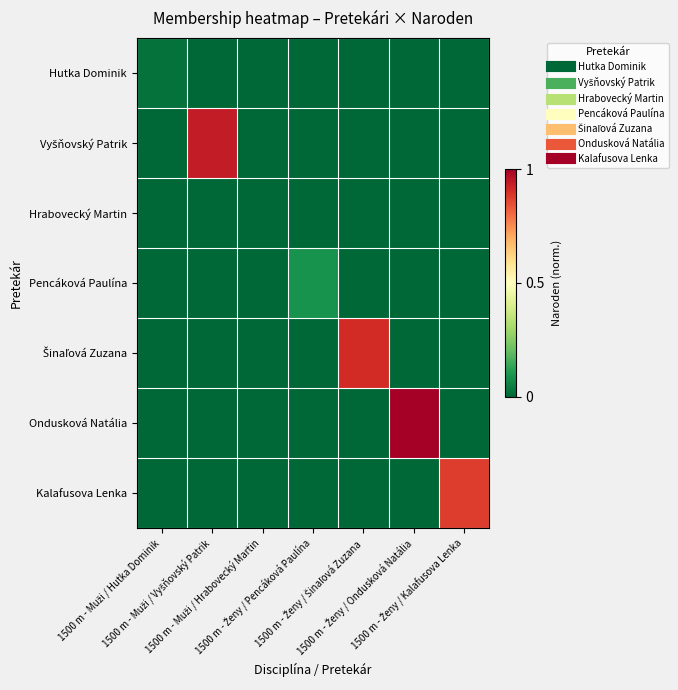

What is the spread (max minus min) of values at 1500 m - Ženy / Pencáková Paulína?

0.1